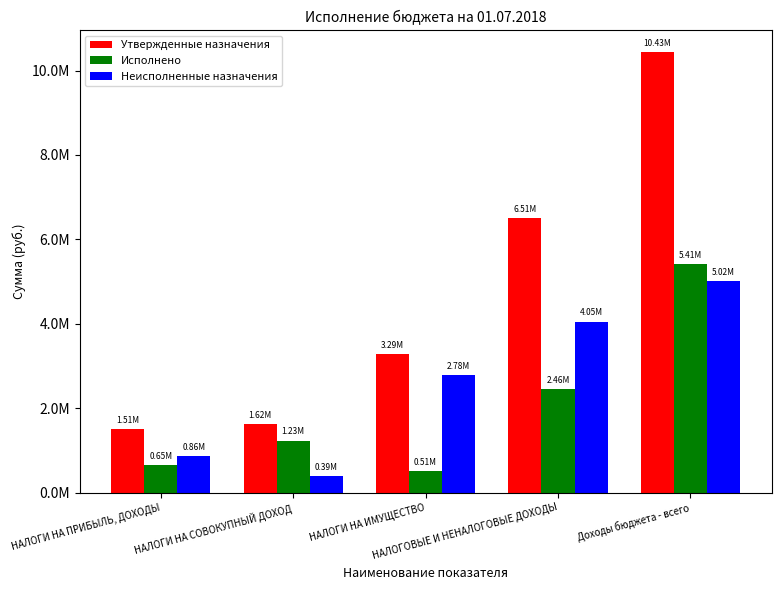

At how many categories does at least one series exceed 5155682?

2